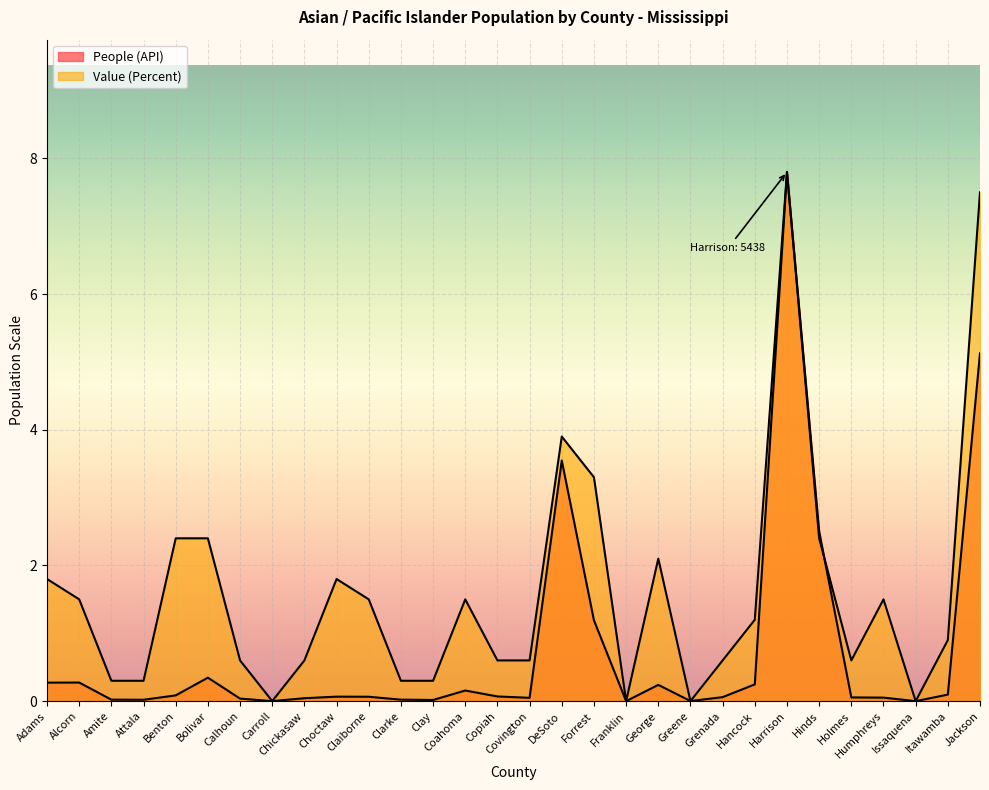

At how many categories does at least one series exceed 0?

27